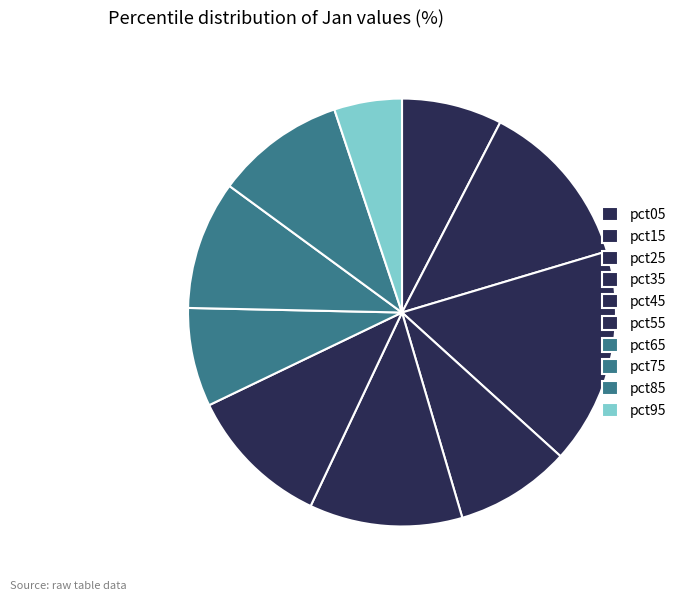

How many slices are in this pie chart?

10